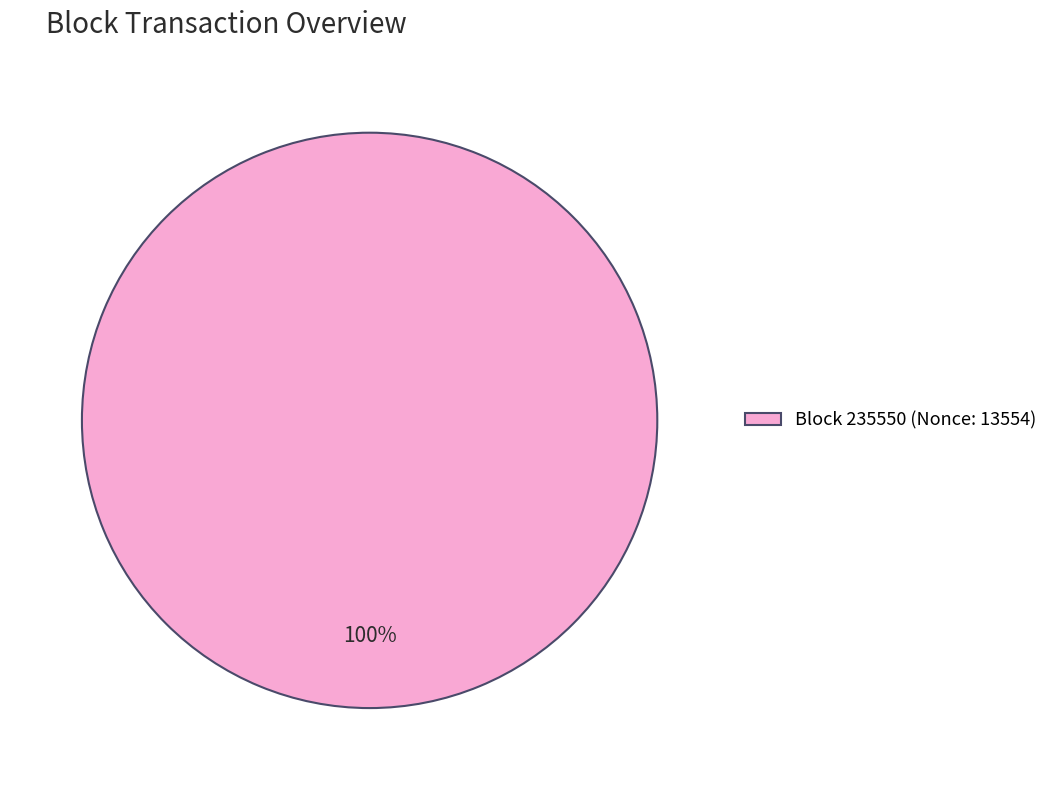

What is the majority slice?

Block 235550 (Nonce: 13554)